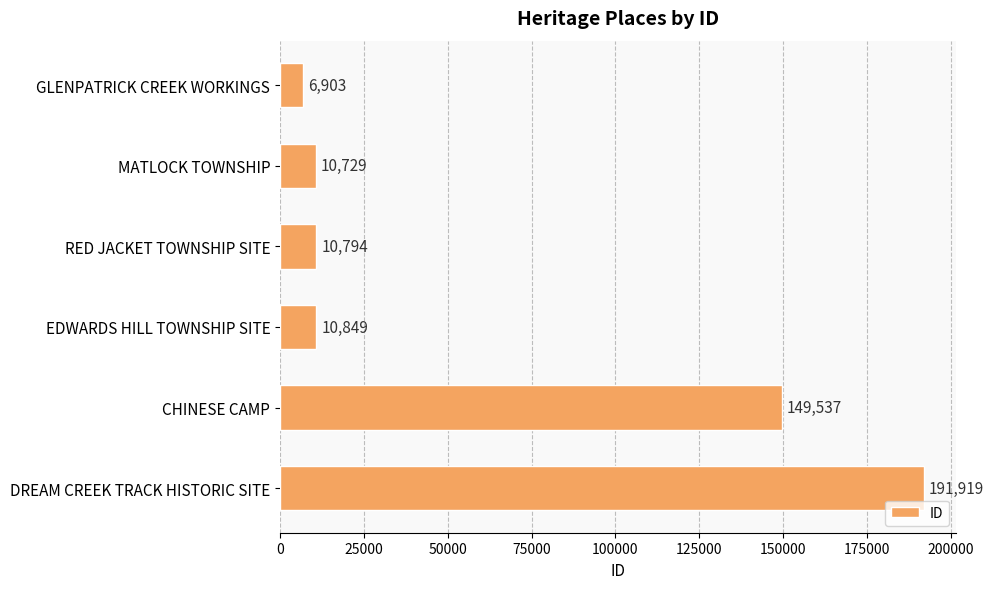

The chart shows a value of 149537 at CHINESE CAMP. True or false?

True